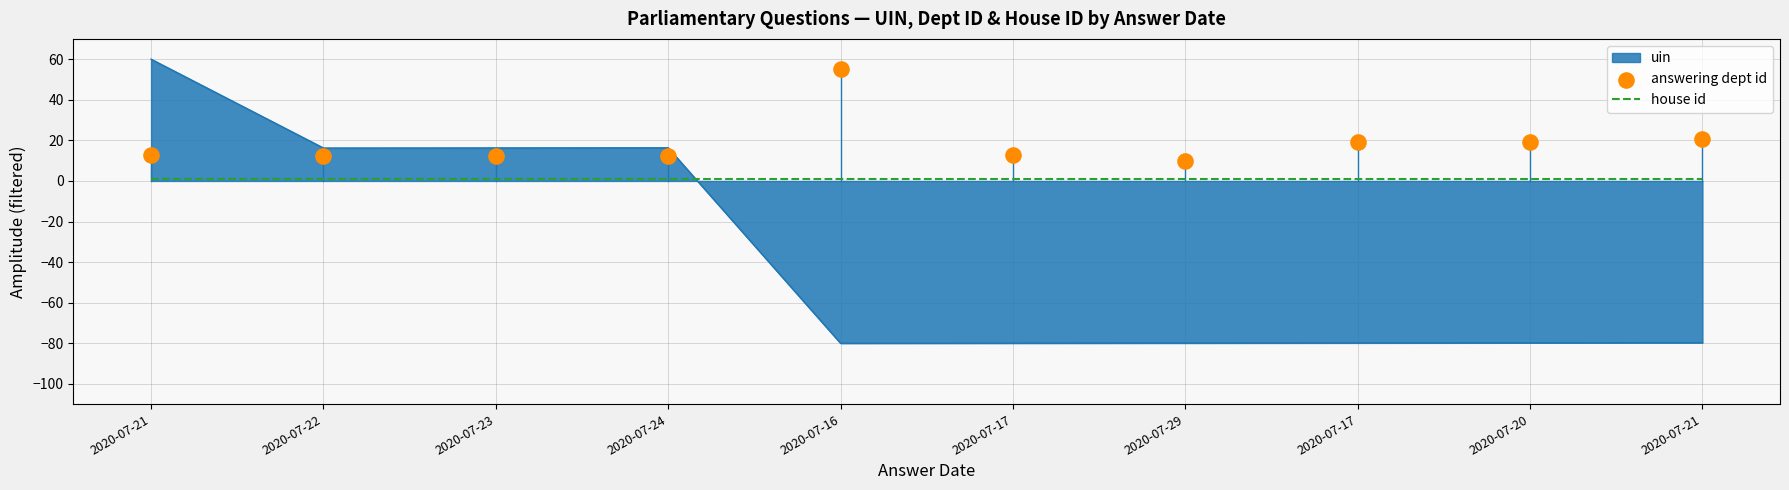

Which series has the largest total across all categories?

answering dept id